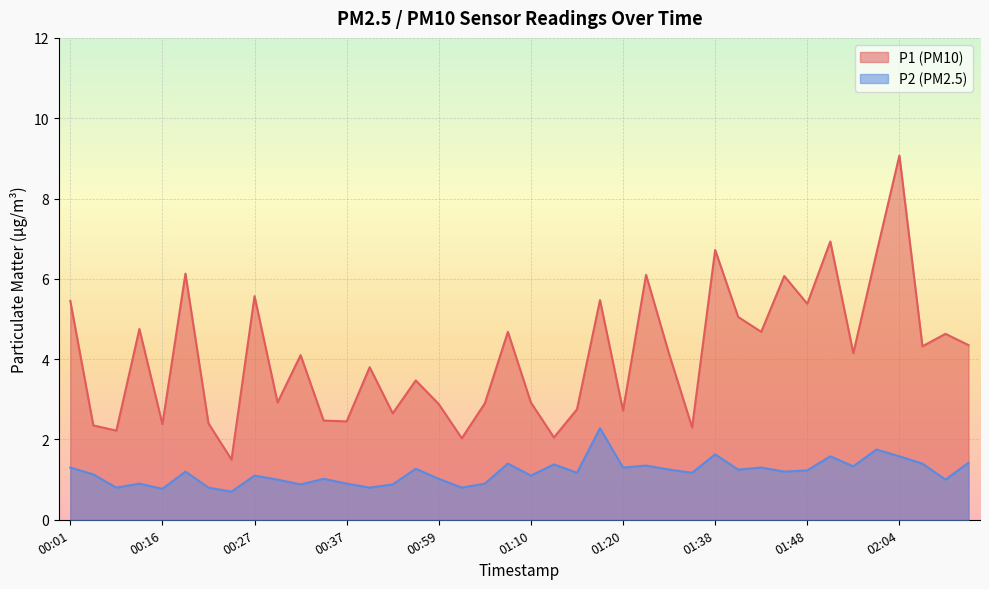

What is the maximum value shown in the chart?

9.1